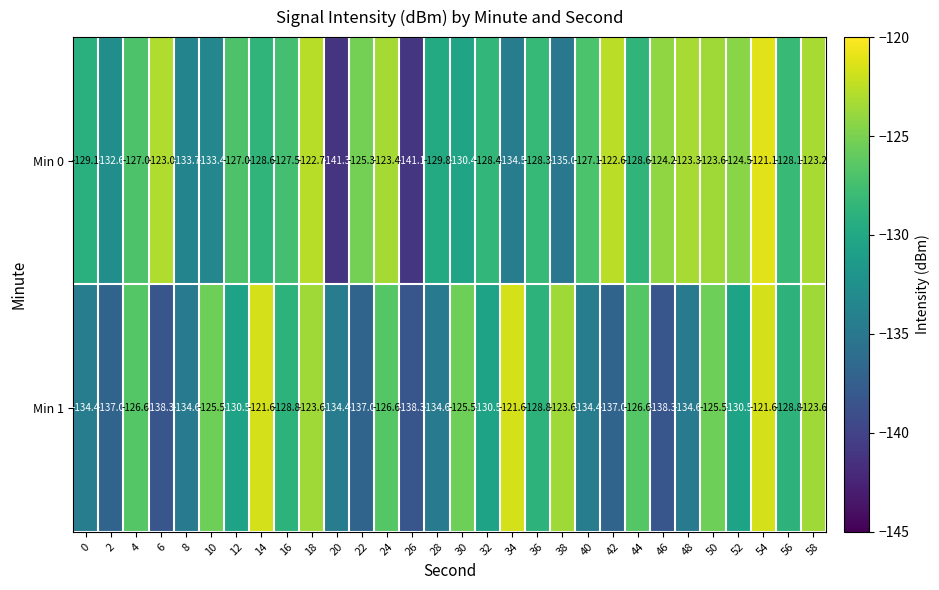

What is the difference between the Min 1 values at 0 and 36?

5.6